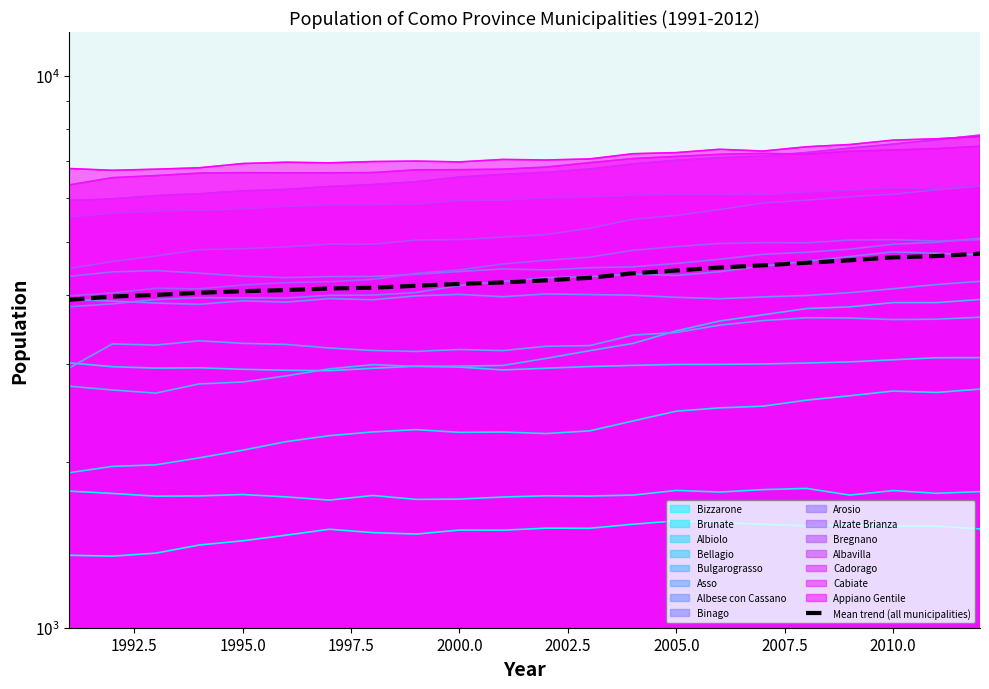

How many values are below 4259?

11